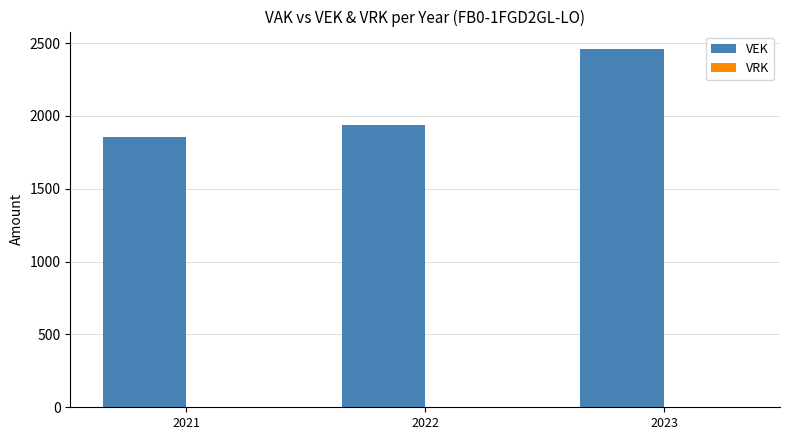

Reading left to right, transcribe all the data shown in this chart.

2021=1855	2022=1938	2023=2456